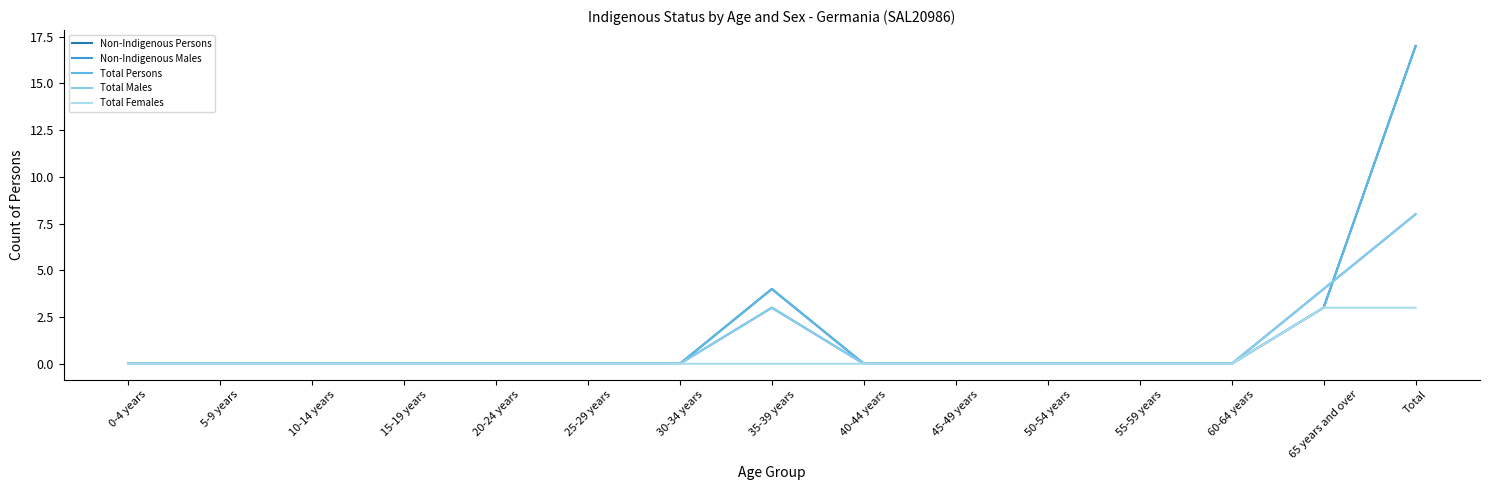

Does the chart have visible grid lines?

No